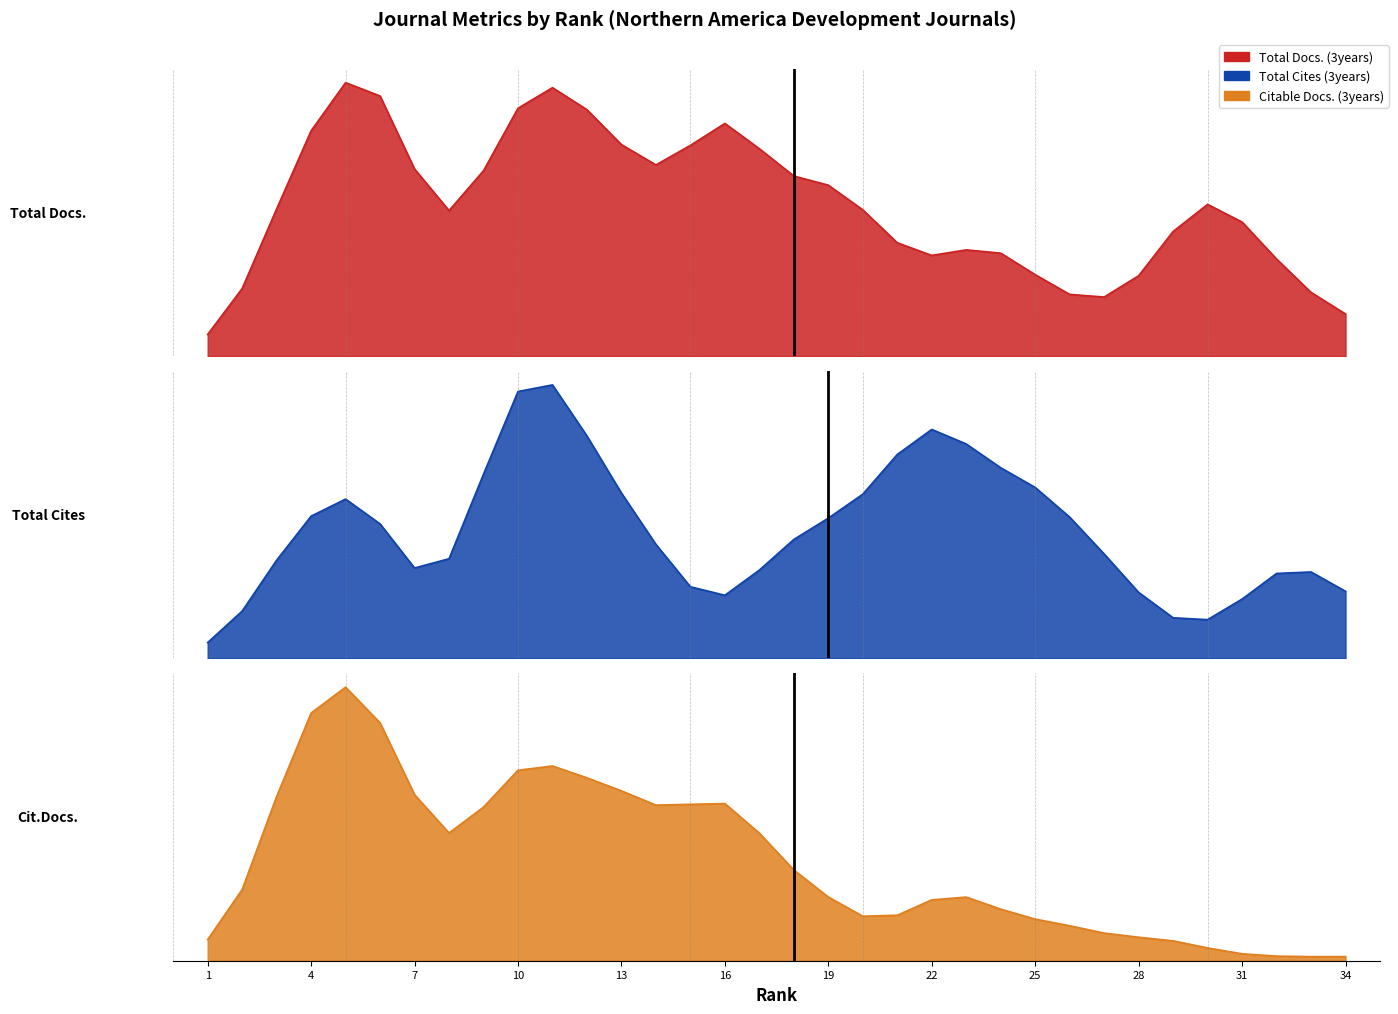

What is the approximate value of Total Docs. (3years) at 31, to the nearest 10?

40